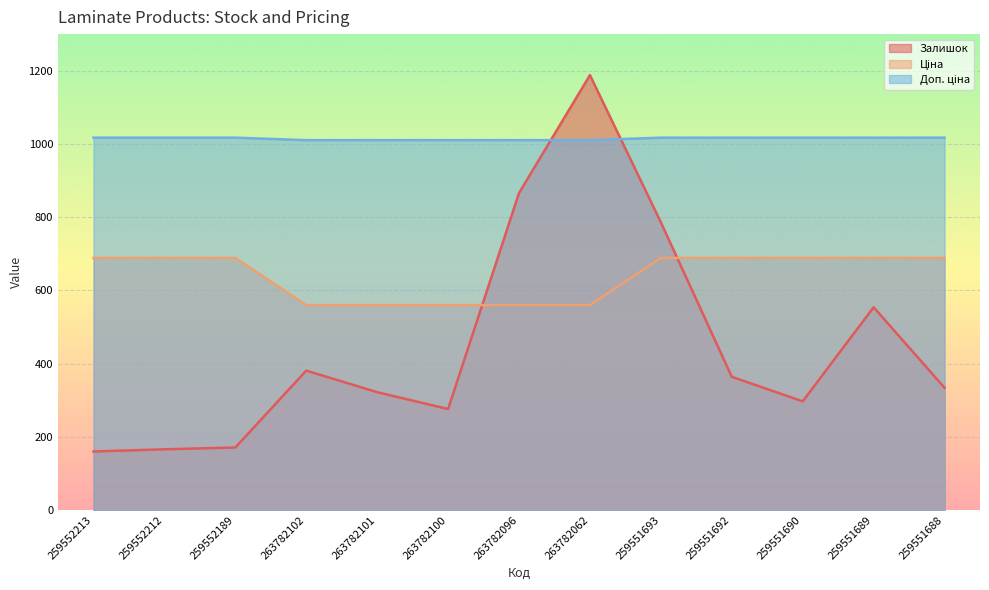

Which series has the largest total across all categories?

Доп. ціна